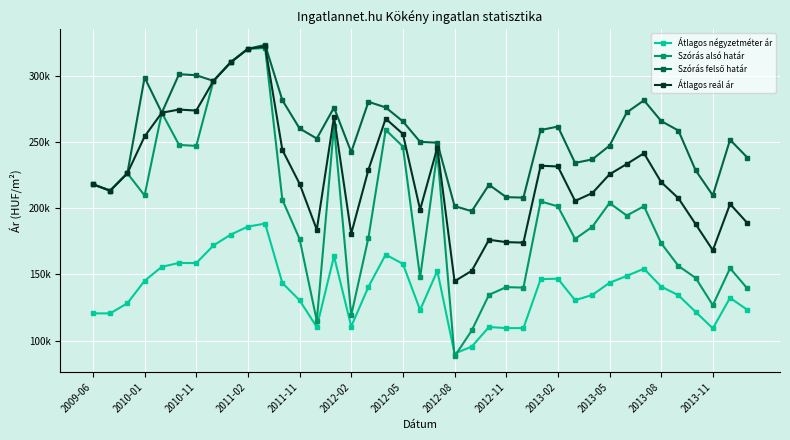

What is the value of the Szórás alsó határ point at the 12th from the left?

206445